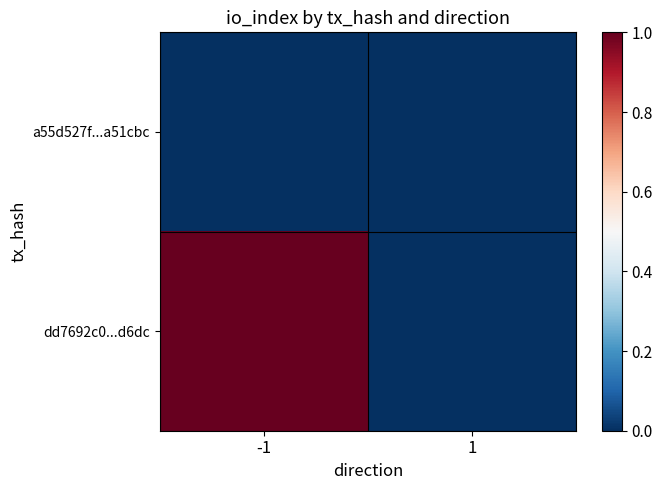

Which series has the widest spread of values?

dd7692c0...d6dc